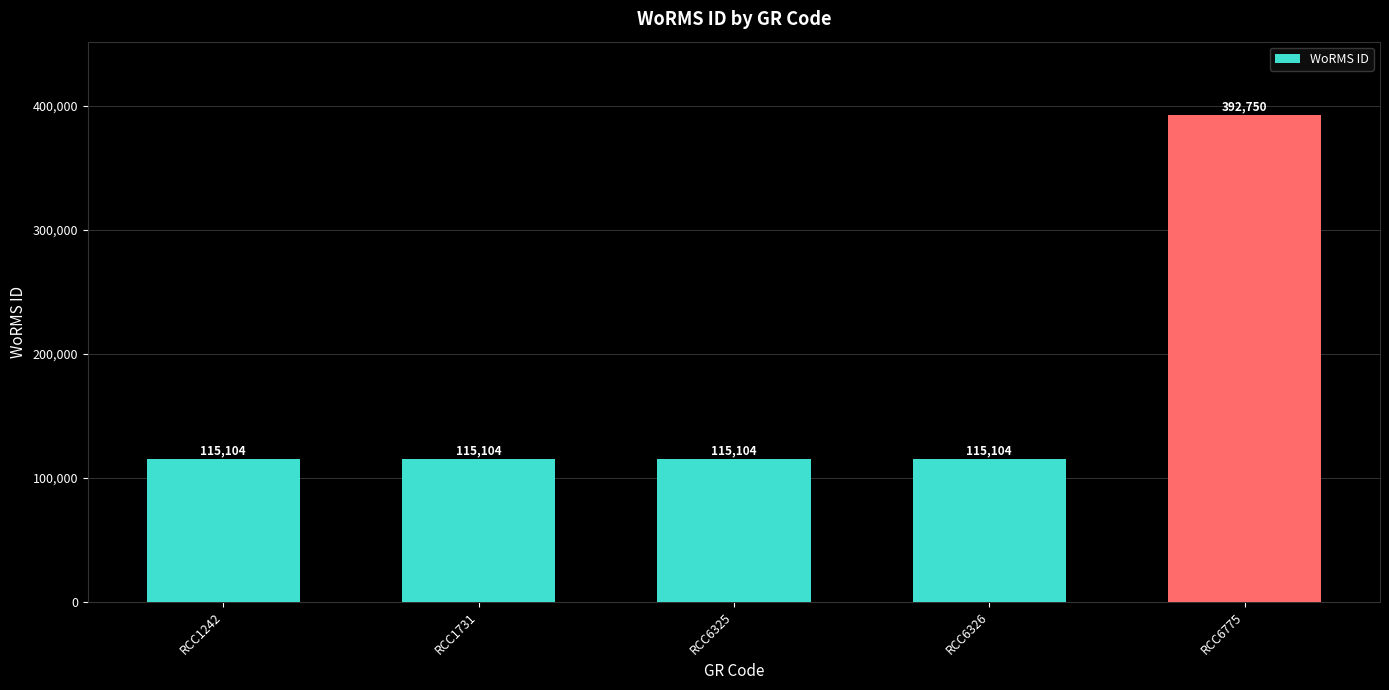

What is the ratio of the value at RCC6325 to the value at RCC1731?

1.0